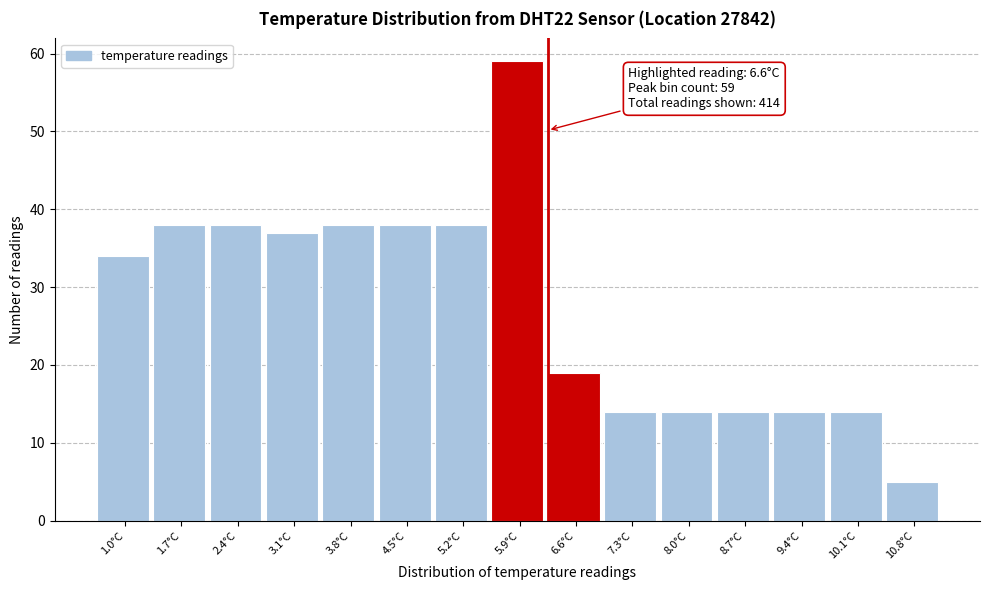

Reading left to right, what are all the values shown in this chart?

1.0°C=34	1.7°C=38	2.4°C=38	3.1°C=37	3.8°C=38	4.5°C=38	5.2°C=38	5.9°C=59	6.6°C=19	7.3°C=14	8.0°C=14	8.7°C=14	9.4°C=14	10.1°C=14	10.8°C=5